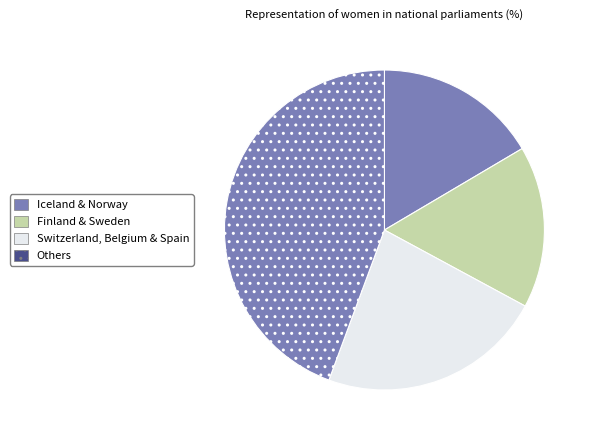

How many slices are in this pie chart?

4